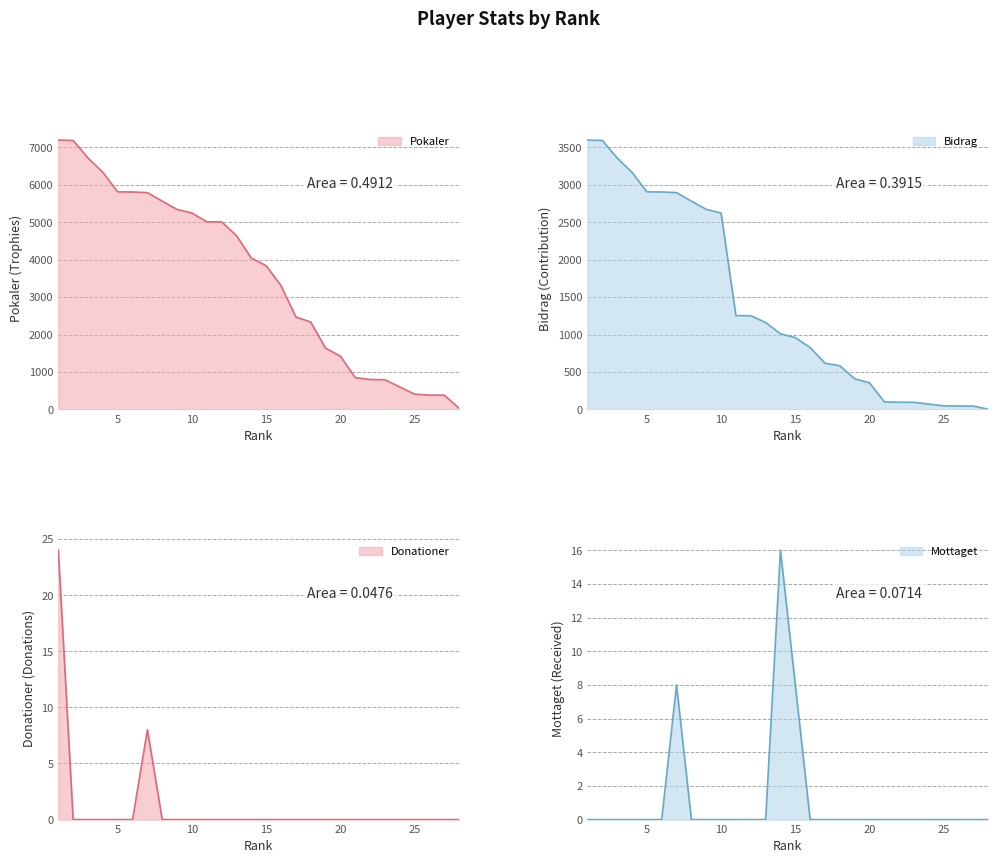

Reading left to right, list all the values displayed in this chart.

Pokaler: 7191	7180	6712	6330	5809	5805	5788	5560	5340	5243	5010	5007	4640	4041	3836	3304	2469	2333	1636	1423	849	800	793	600	408	384	380	30
Bidrag: 3595	3590	3356	3165	2904	2902	2894	2780	2670	2621	1252	1251	1160	1010	959	826	617	583	409	355	101	96	95	72	48	46	45	3
Donationer: 24	0	0	0	0	0	8	0	0	0	0	0	0	0	0	0	0	0	0	0	0	0	0	0	0	0	0	0
Mottaget: 0	0	0	0	0	0	8	0	0	0	0	0	0	16	8	0	0	0	0	0	0	0	0	0	0	0	0	0